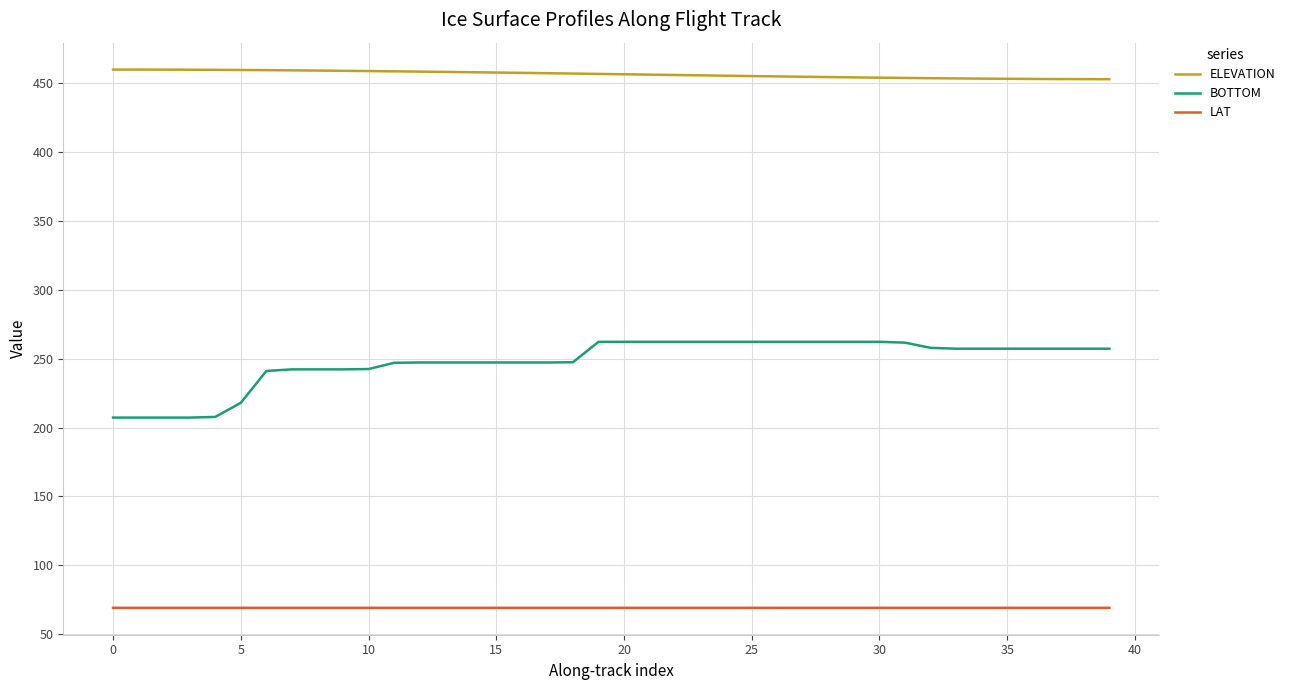

Which series has the largest total across all categories?

ELEVATION